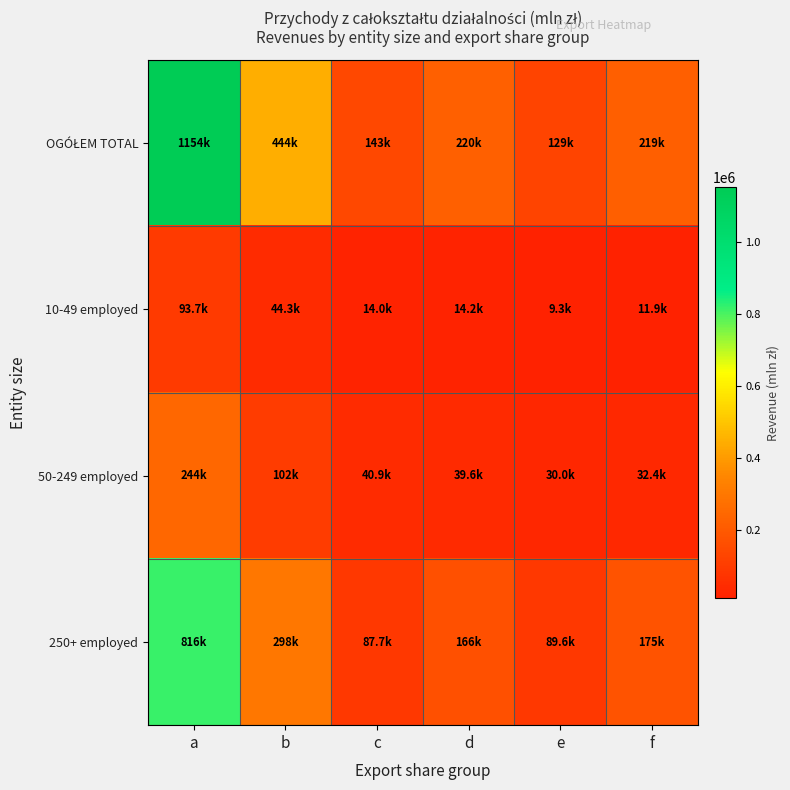

What is the difference between the highest and lowest values at b?

399239.2